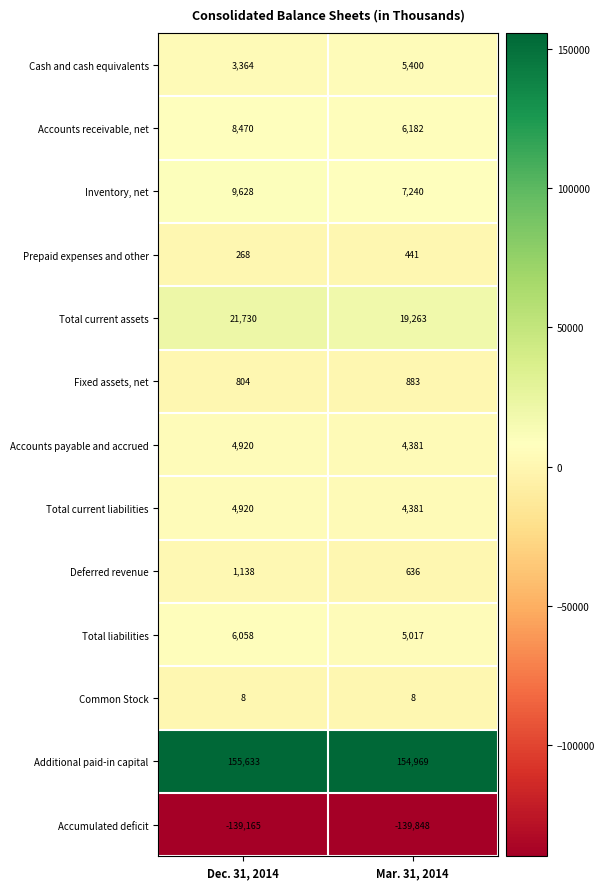

What value does the Fixed assets, net series have at Mar. 31, 2014, to the nearest 5?

885